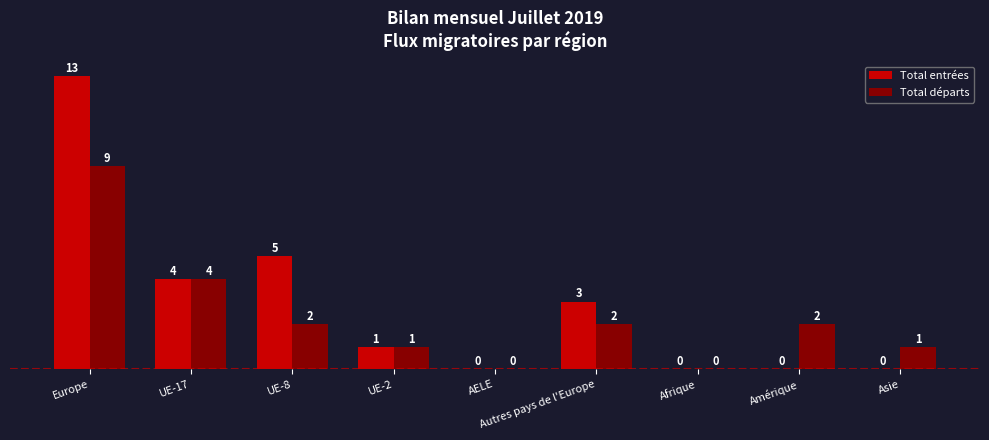

What is the spread (max minus min) of values at Asie?

1